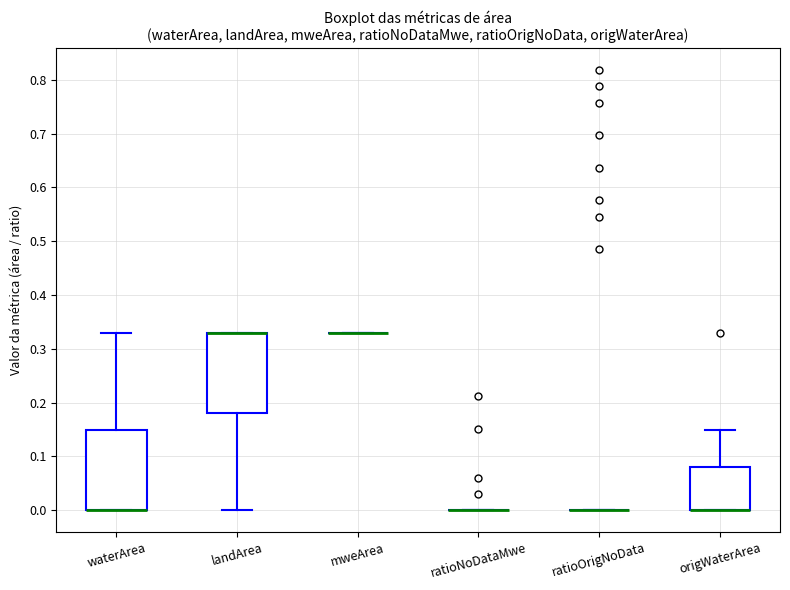

Reading left to right, transcribe this box plot: for each box, give where its median line is, the range the box spans, and where its two whiskers end, as read against the y-axis. The values are not printed on the chart, so give them approximately, as read against the axis.

waterArea: median 0.00 (drawn on the box's lower edge), box 0.00 to 0.15, whiskers 0.00 to 0.33
landArea: median 0.33 (drawn on the box's upper edge), box 0.18 to 0.33, whiskers 0.00 to 0.33
mweArea: box collapsed to a line at 0.33, whiskers 0.33 to 0.33
ratioNoDataMwe: box collapsed to a line at 0.00, whiskers 0.00 to 0.00
ratioOrigNoData: box collapsed to a line at 0.00, whiskers 0.00 to 0.00
origWaterArea: median 0.00 (drawn on the box's lower edge), box 0.00 to 0.08, whiskers 0.00 to 0.15